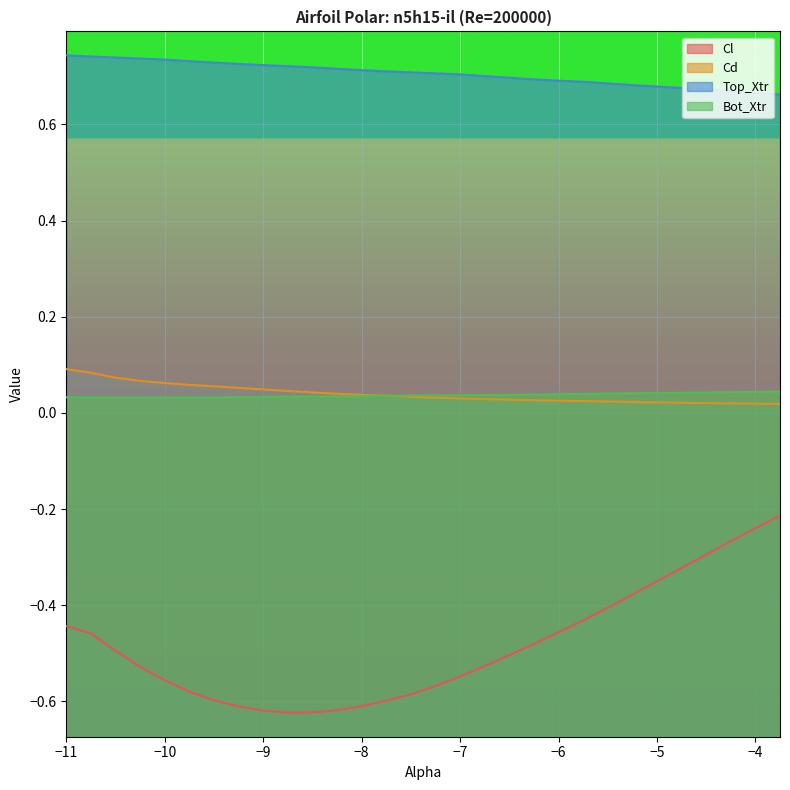

What is the label of the 7th point from the left?

-9.5